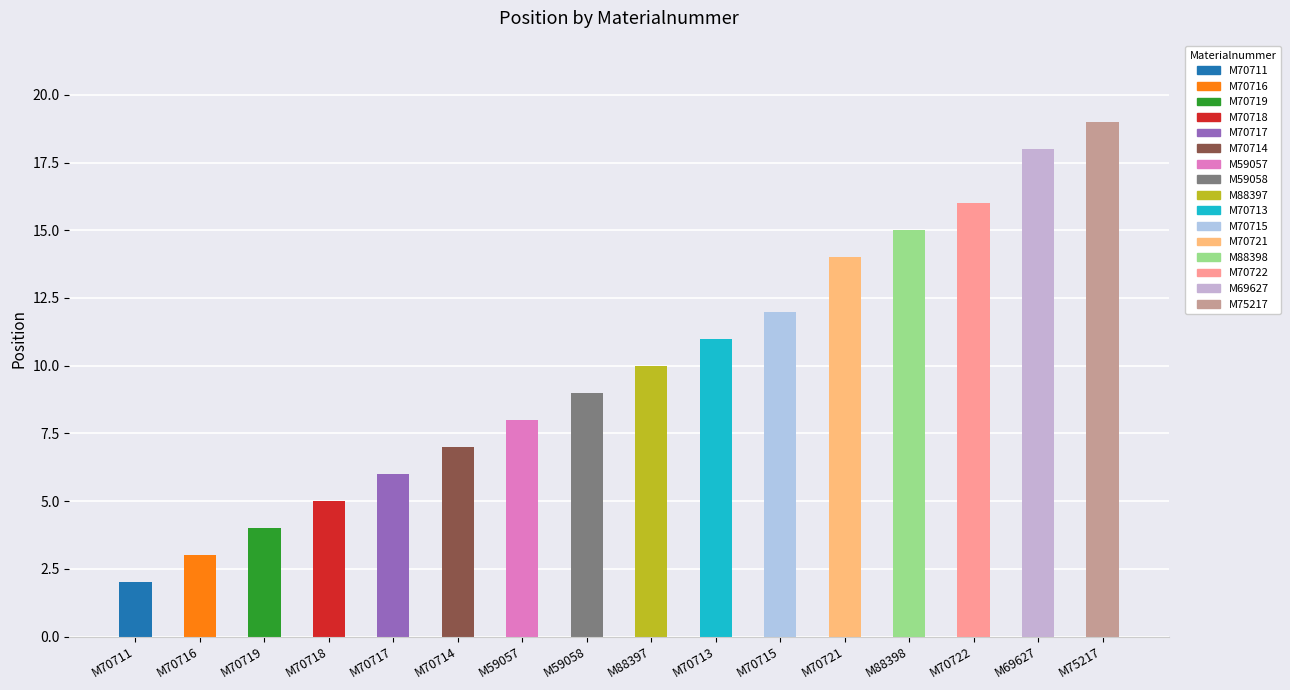

What is the minimum value shown in the chart?

2